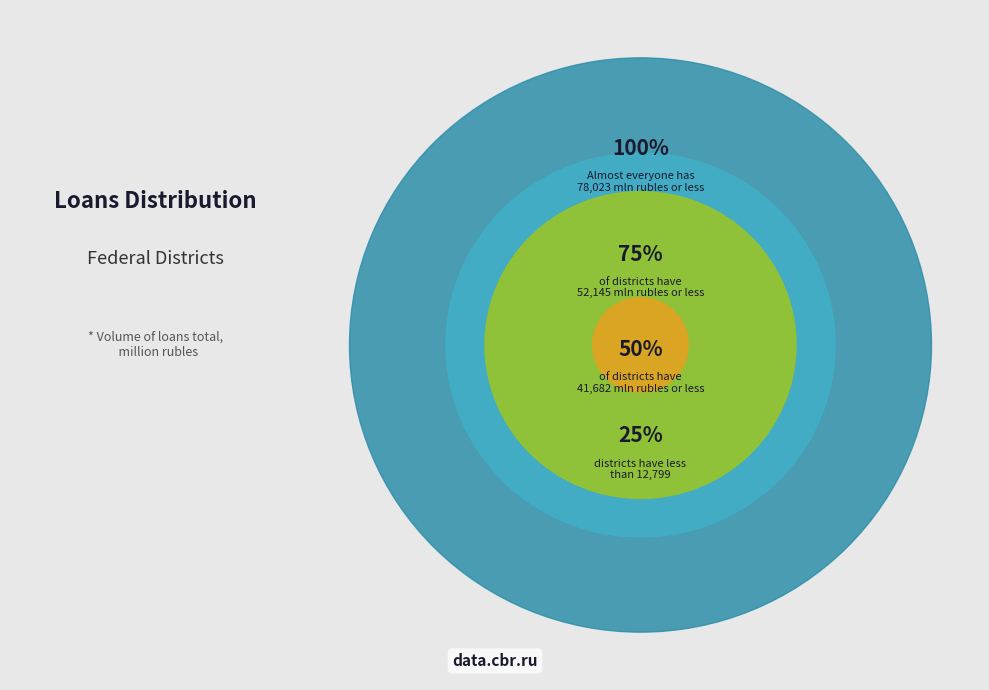

How many slices are in this pie chart?

4